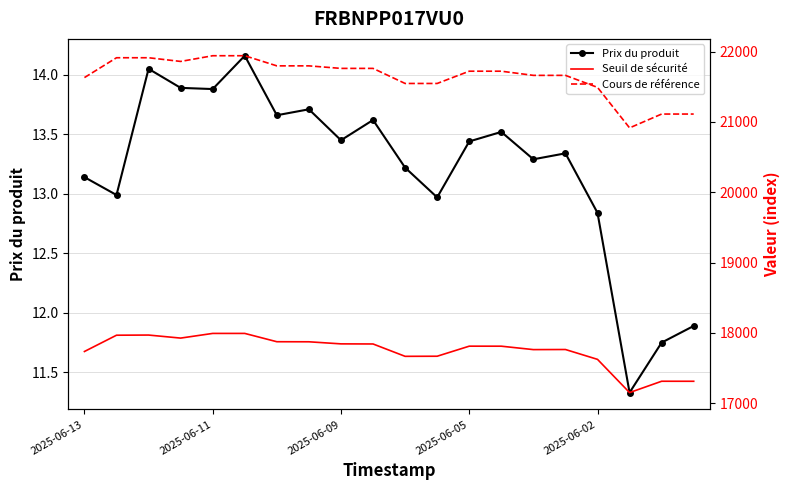

What are all the series names shown in the legend?

Prix du produit, Seuil de sécurité, Cours de référence